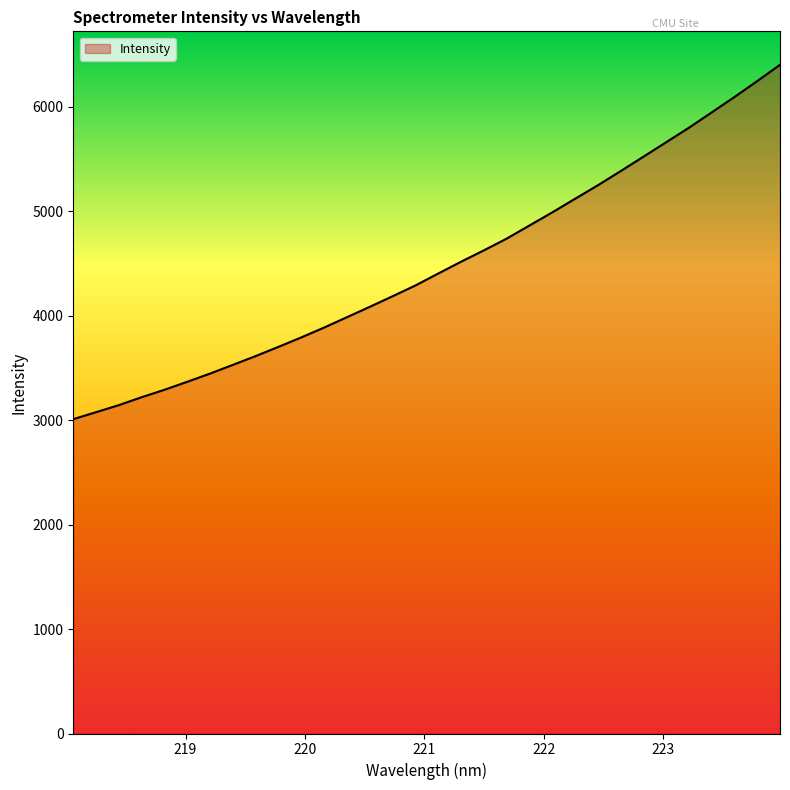

What is the minimum value shown in the chart?

3008.4